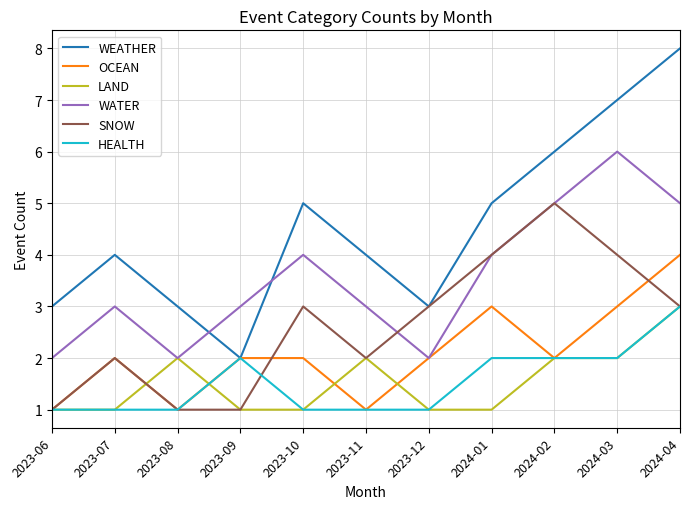

What is the maximum value for OCEAN?

4